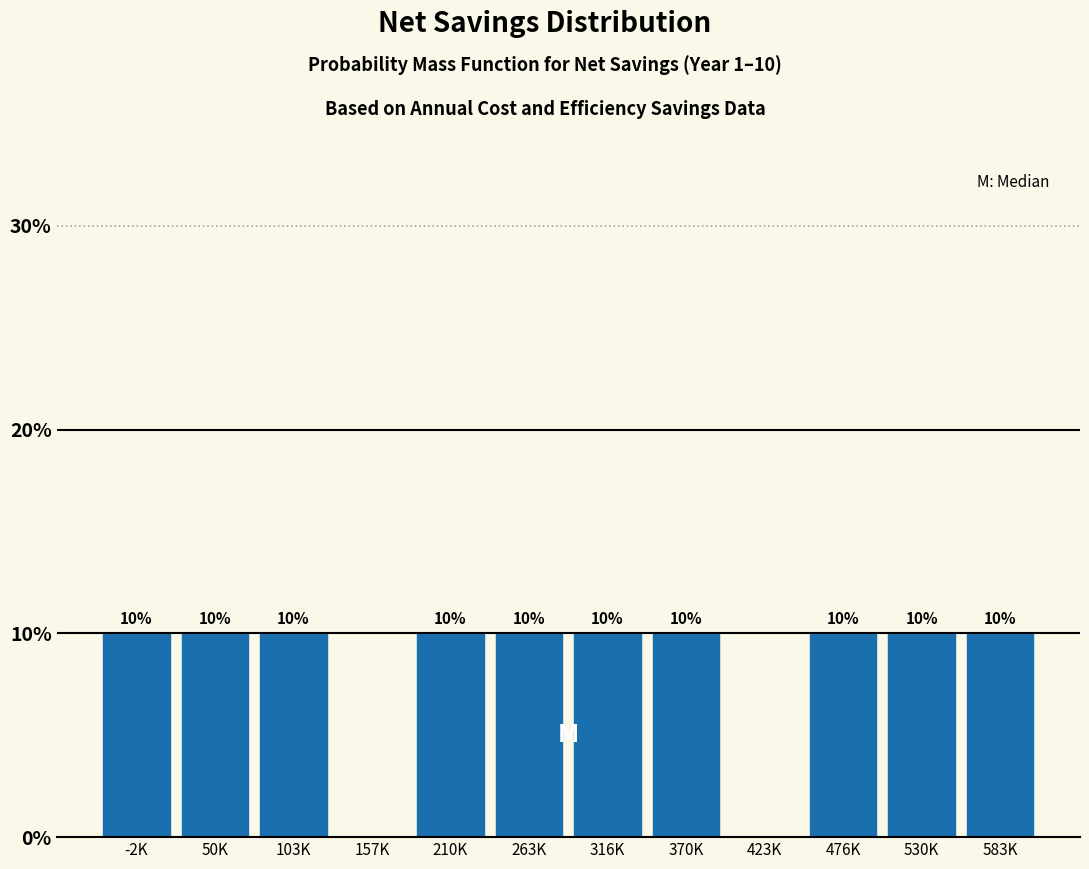

Reading right to left, transcribe all the data shown in this chart.

583K=10	530K=10	476K=10	423K=0	370K=10	316K=10	263K=10	210K=10	157K=0	103K=10	50K=10	-2K=10